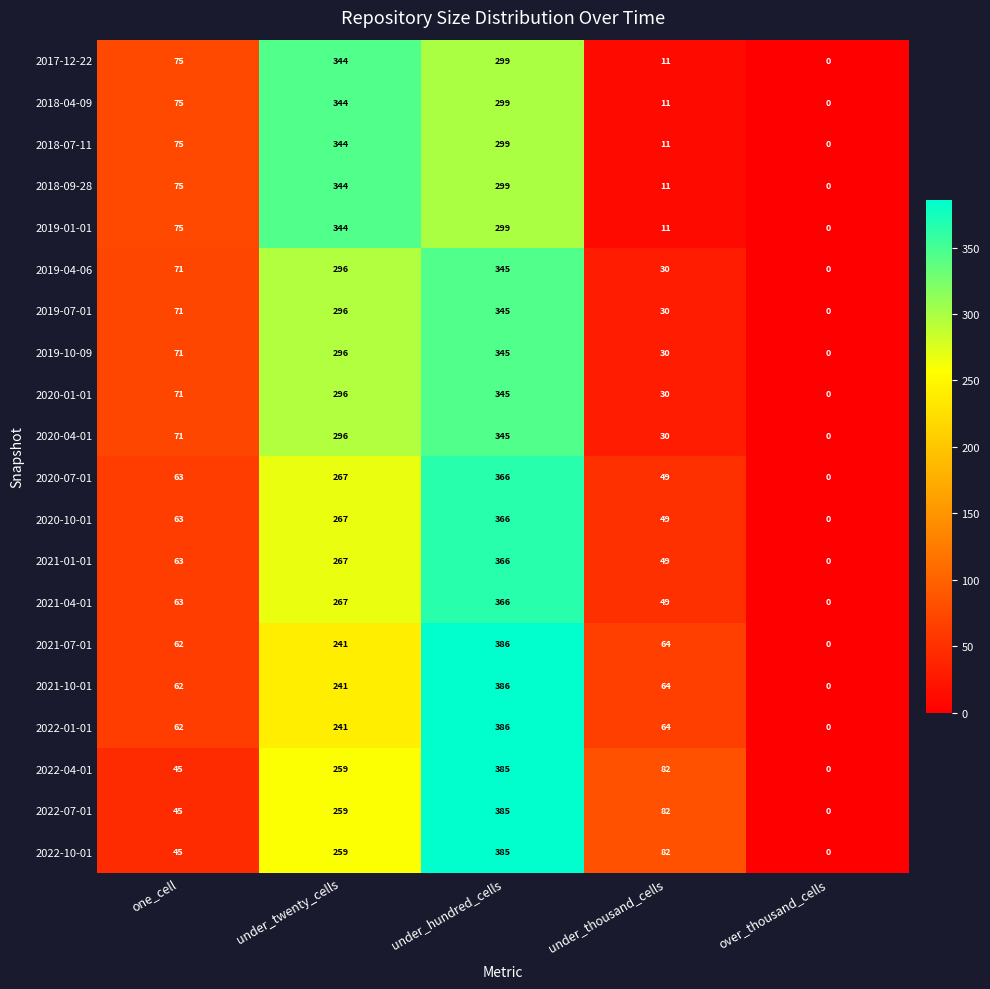

What is the difference between the maximum and minimum values in the 2020-07-01 series?

366